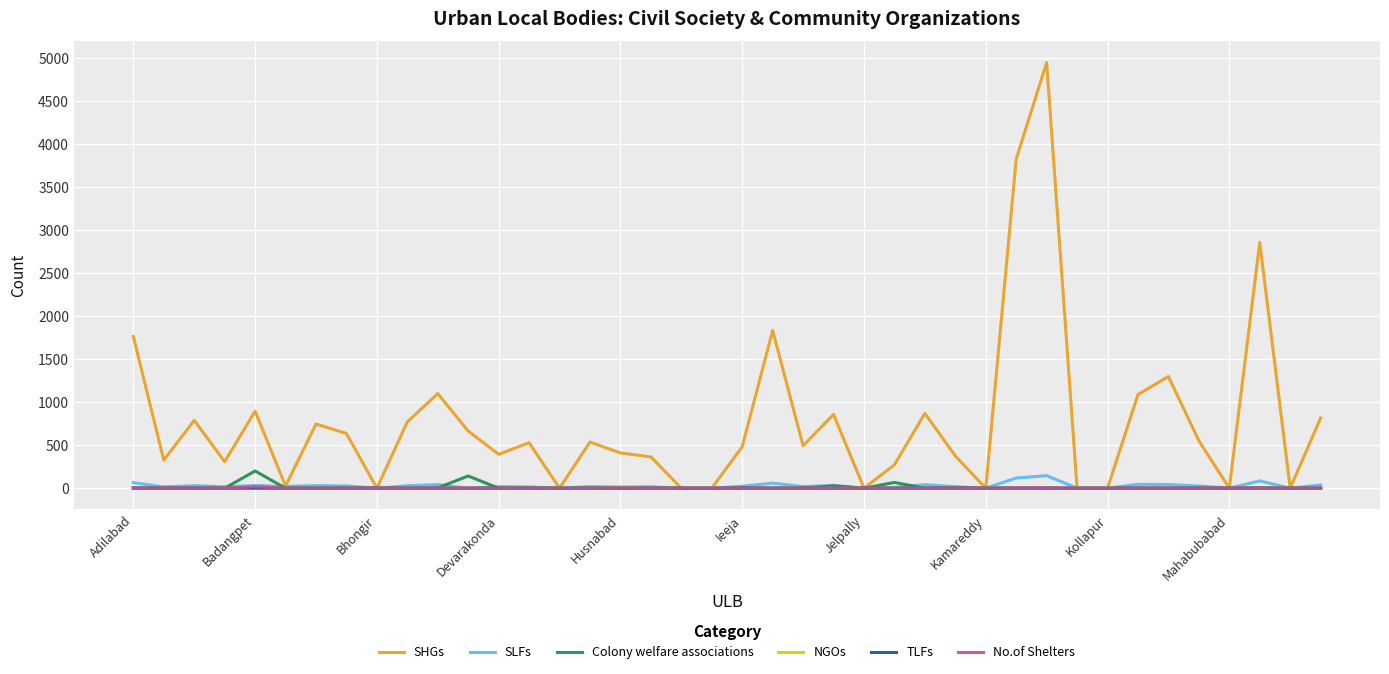

Which series has the largest total across all categories?

SHGs